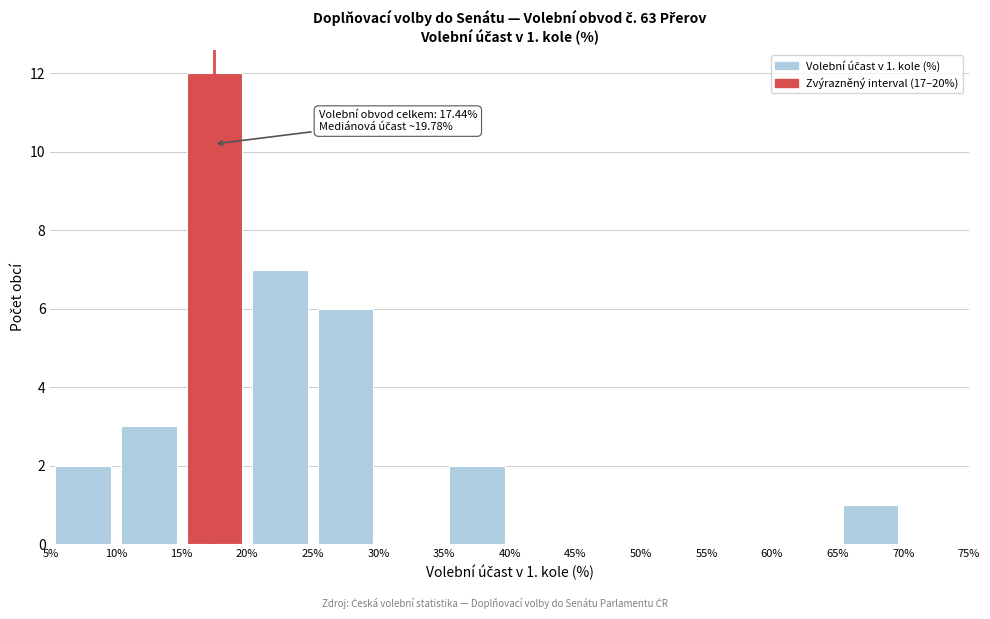

Which range on the x-axis has the tallest bar?

15% to 20%